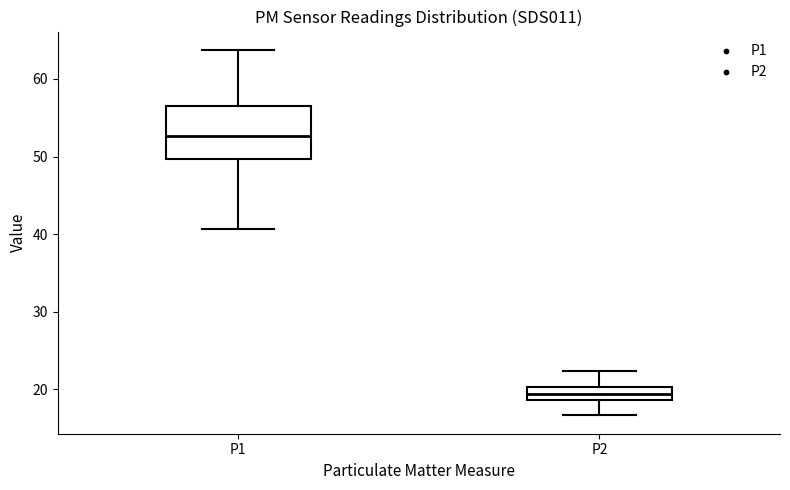

Comparing the boxes themselves (not the whiskers), which one is the tallest?

P1